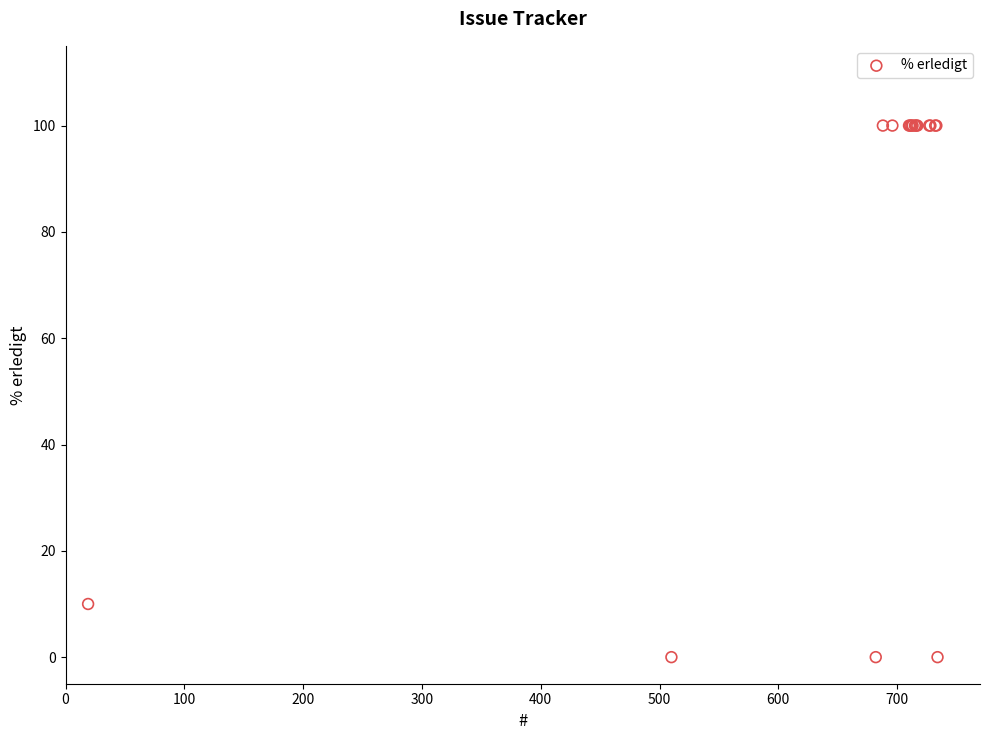

What Y value in the scatter plot is closest to 50?

10